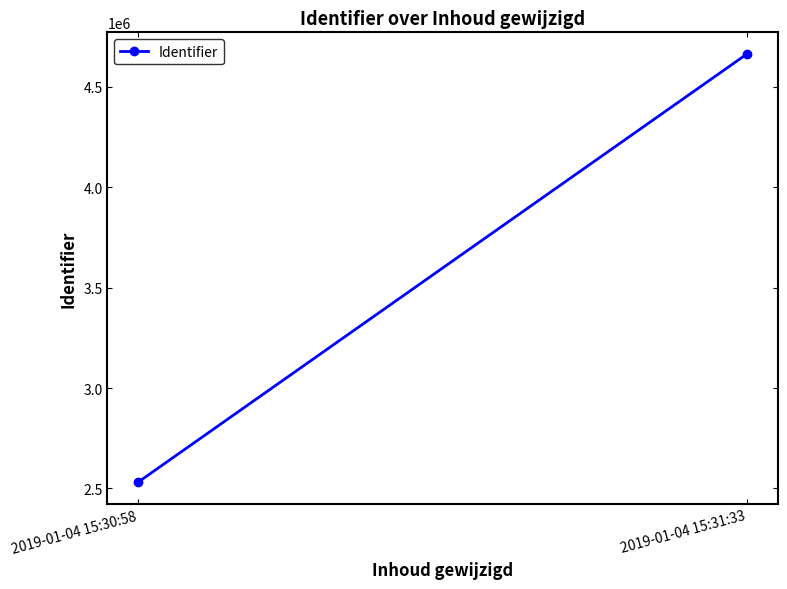

The value at 2019-01-04 15:31:33 is 4665263. True or false?

True